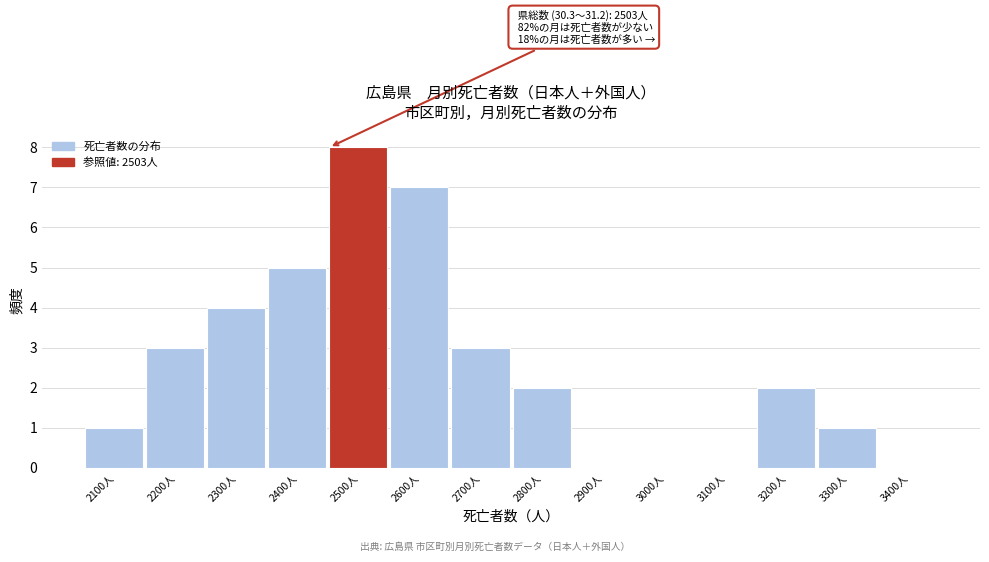

Reading right to left, list all the values displayed in this chart.

3400人=0	3300人=1	3200人=2	3100人=0	3000人=0	2900人=0	2800人=2	2700人=3	2600人=7	2500人=8	2400人=5	2300人=4	2200人=3	2100人=1